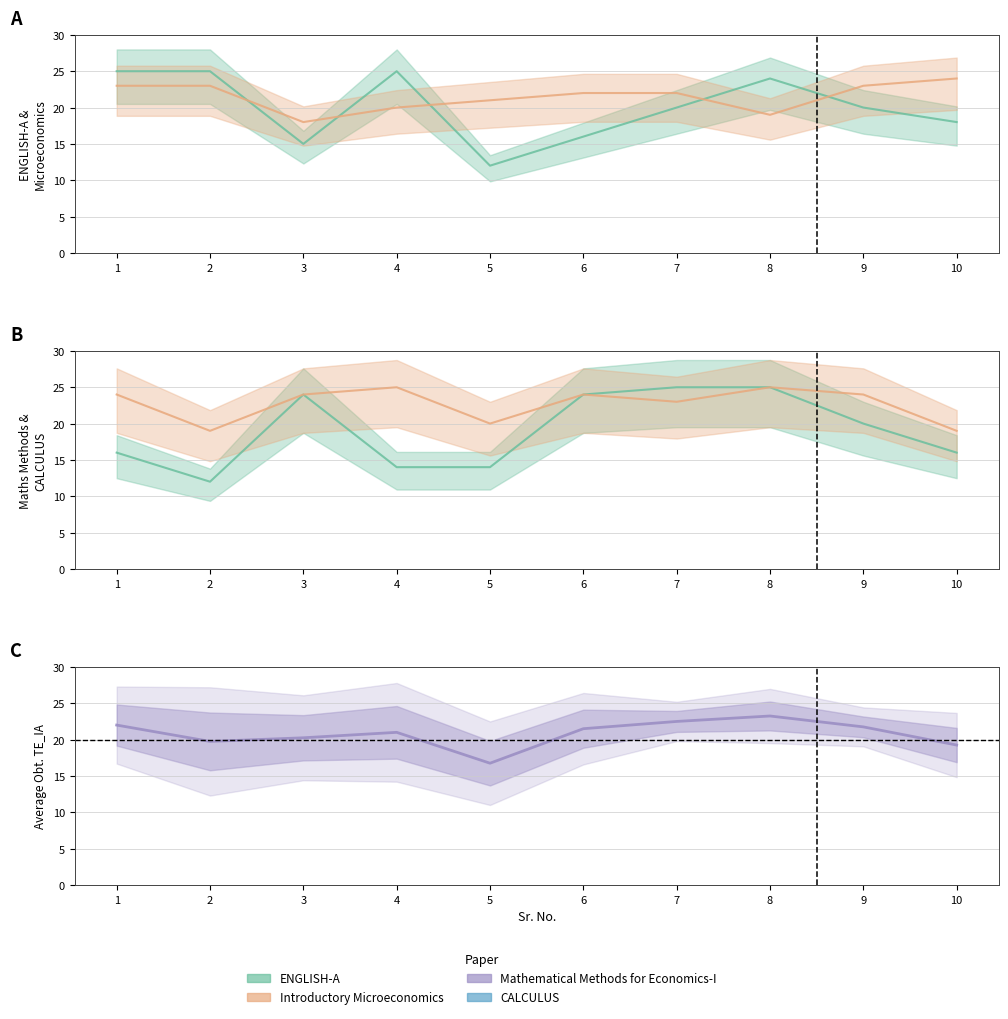

Does the chart display data point markers on the line(s)?

No